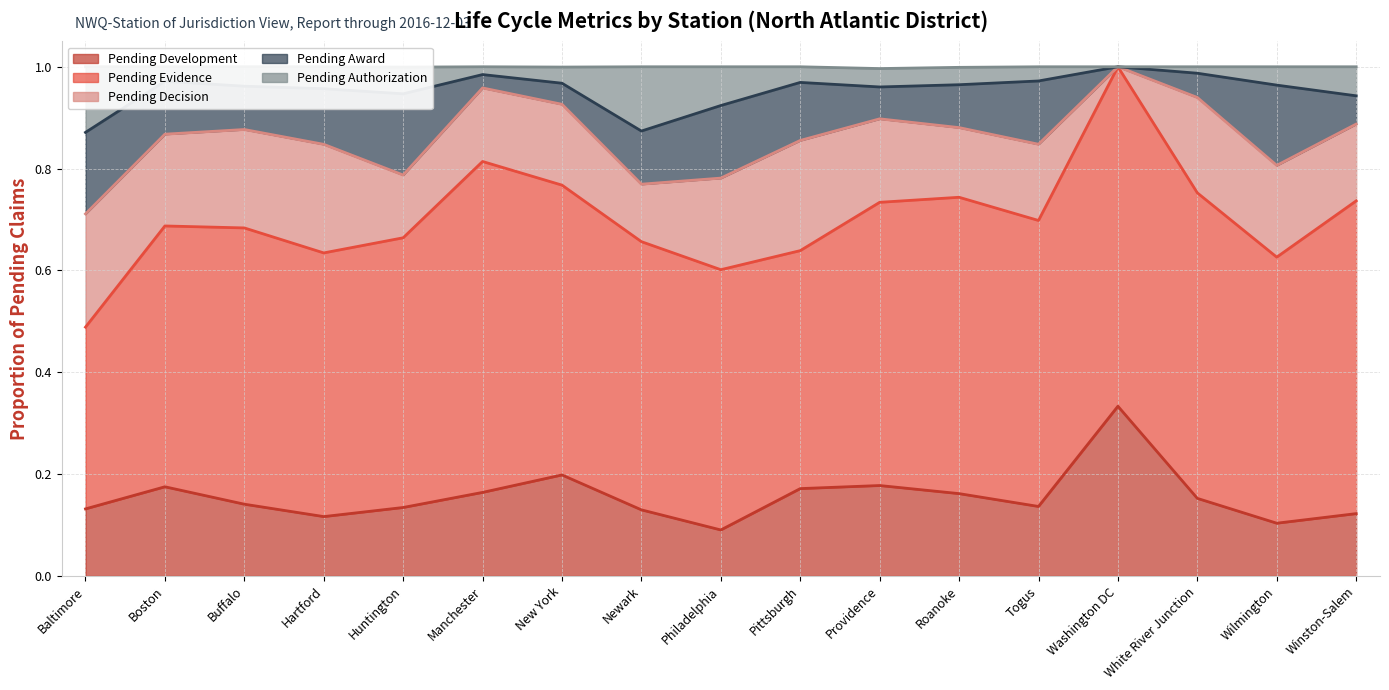

At which category does Pending Award reach its first local peak?

Huntington